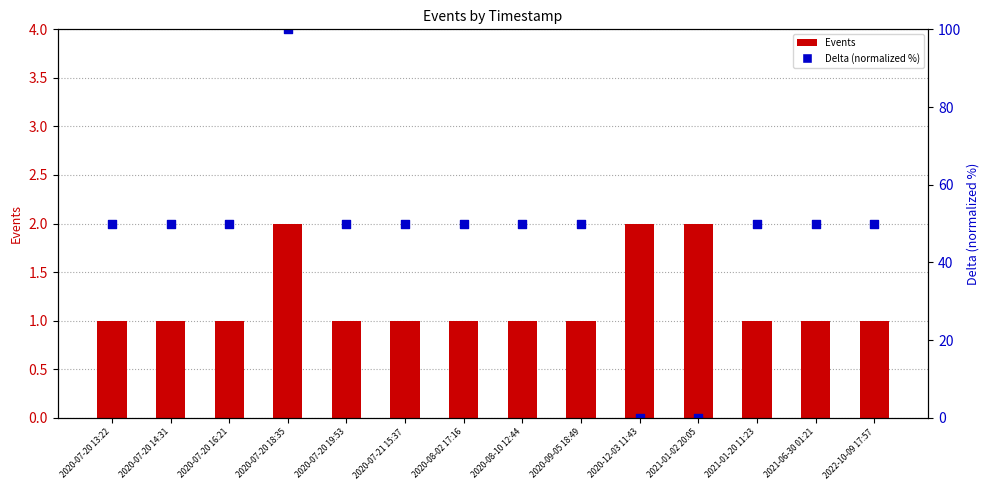

Which series reaches the maximum Y coordinate?

Delta (normalized %)